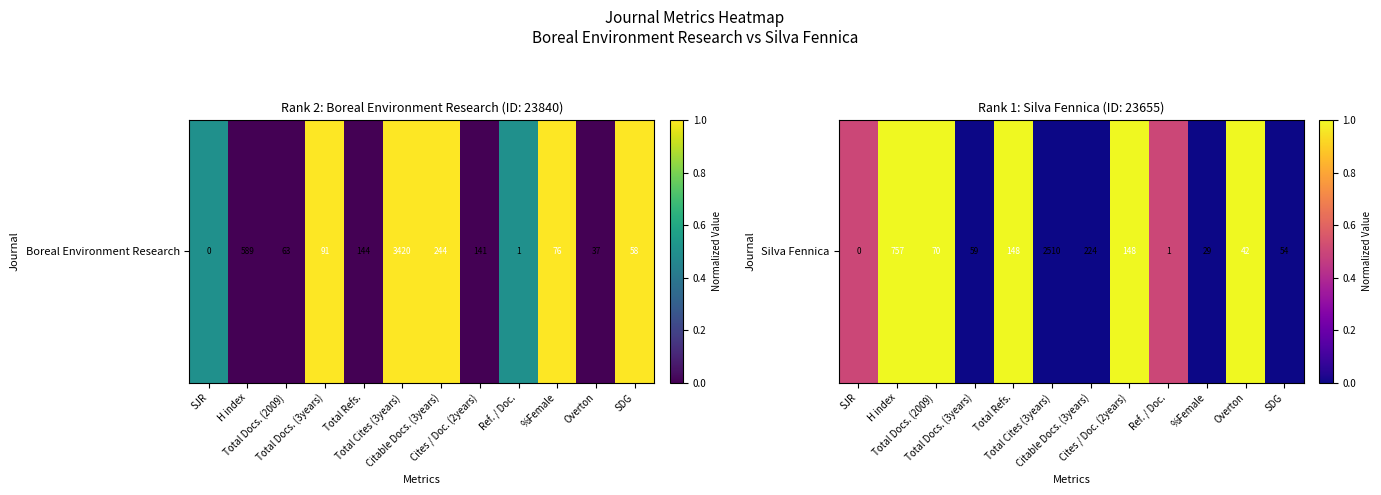

True or false: the data shows 0.0 at Total Cites (3years).

True